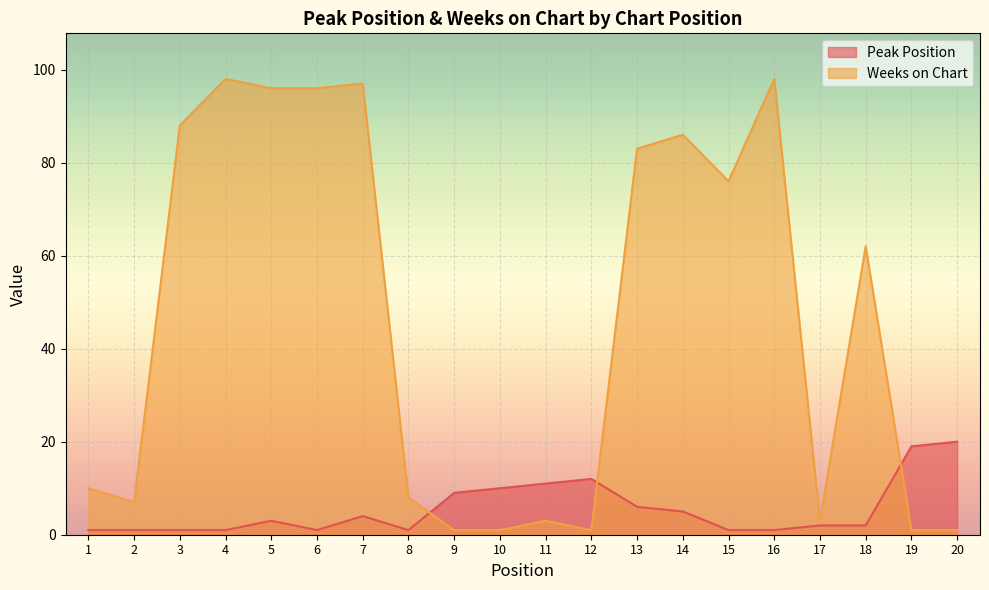

What is the difference between the highest and lowest values at 7?

93